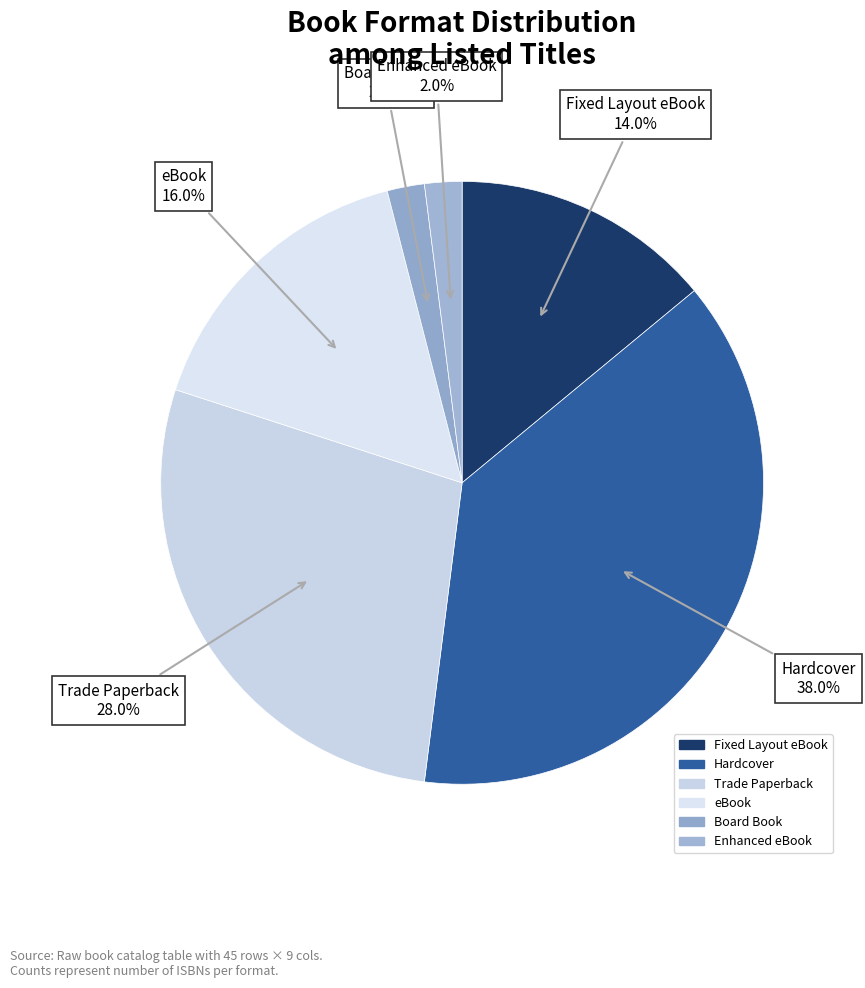

Is it true that Trade Paperback is 23% of the pie?

False